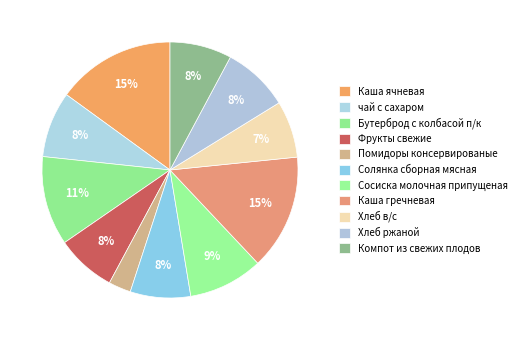

What is the largest slice in the pie chart?

Каша ячневая